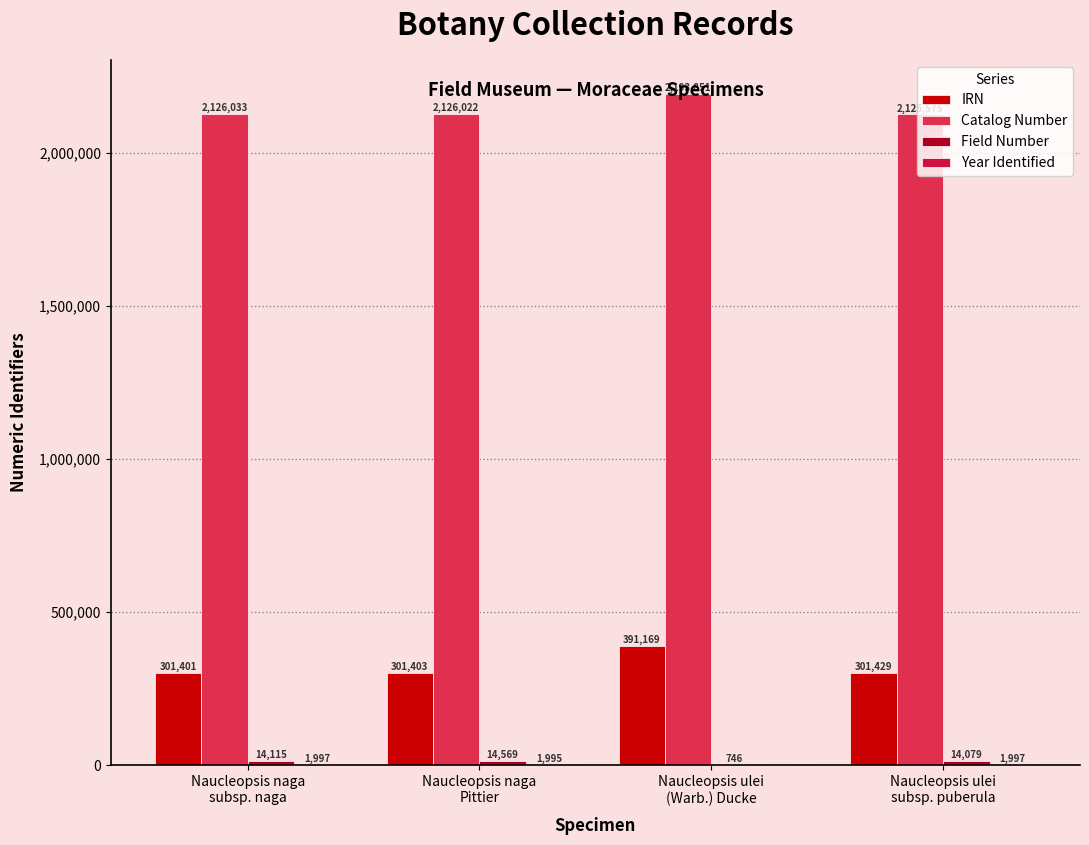

How many categories are shown in the chart?

4